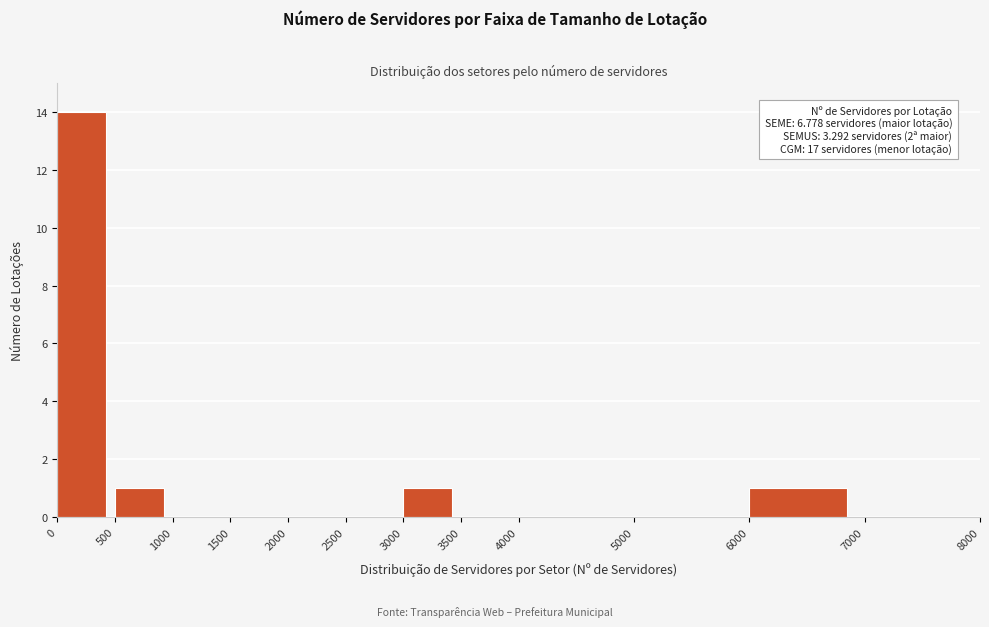

Over which range of the x-axis is the bar tallest?

0 to 500